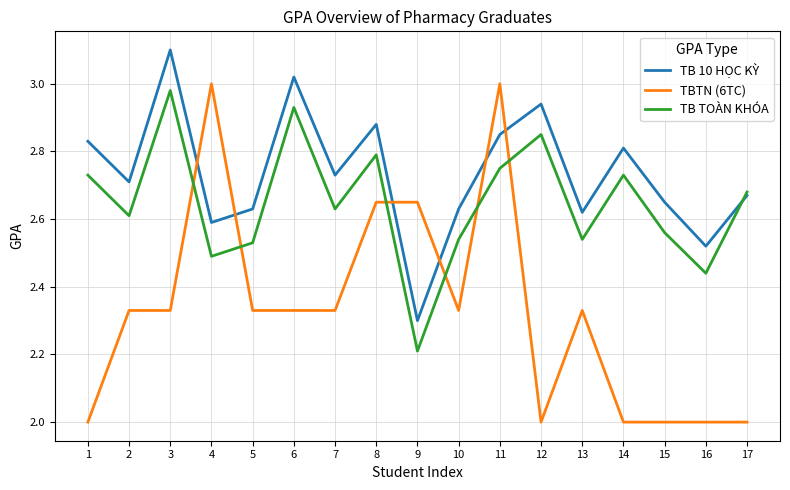

At which category is the sum across all series the highest?

11